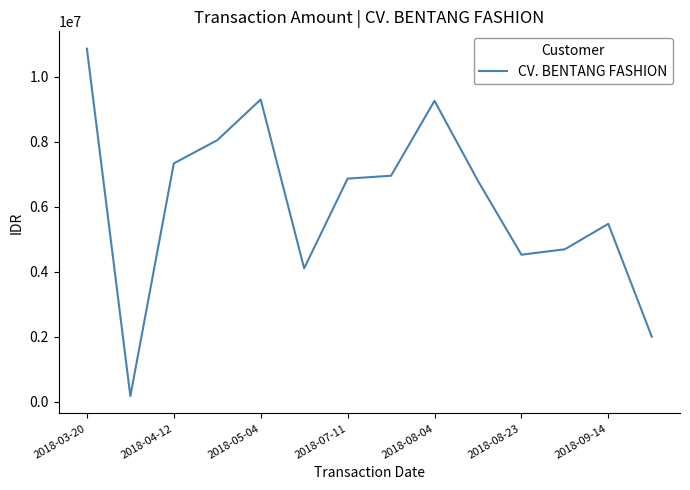

What is the difference between the maximum and minimum values?

10685063